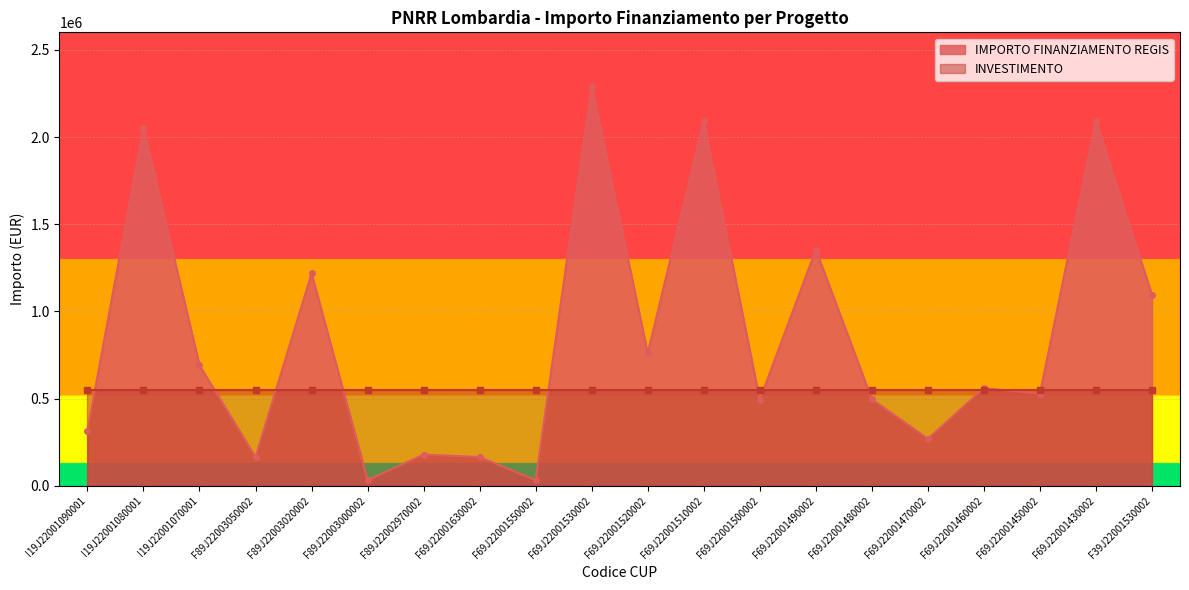

How many interior local peaks (higher than both neighbors) does the data have?

8